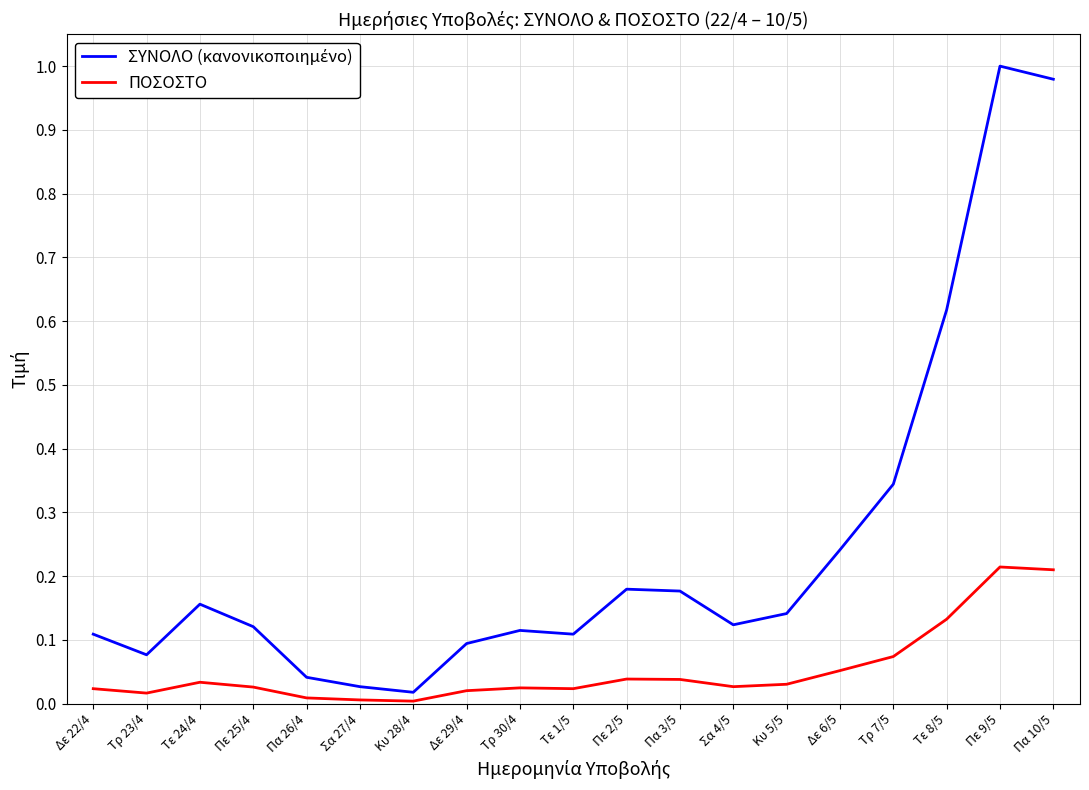

What position from the left is Τρ 30/4?

9